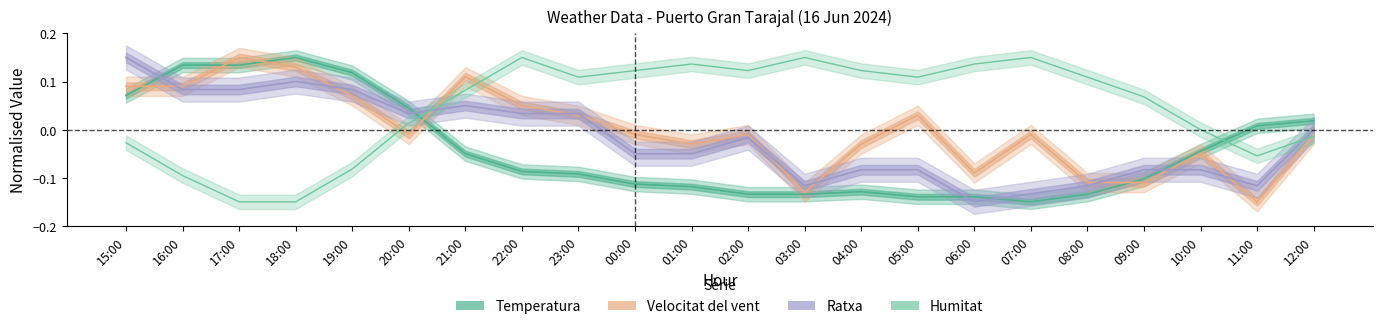

What position from the left is 00:00?

10